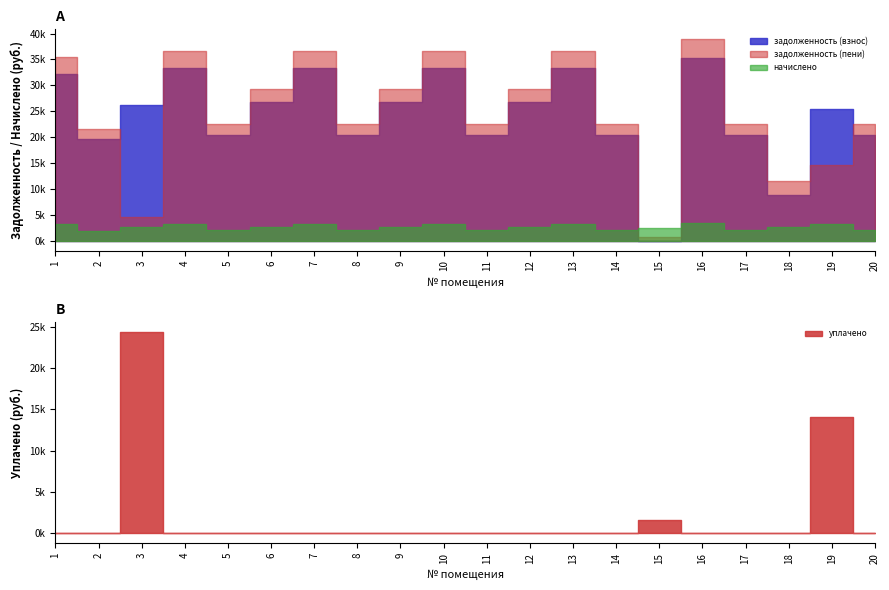

Where do задолженность (взнос) and уплачено first cross each other?

14 and 15